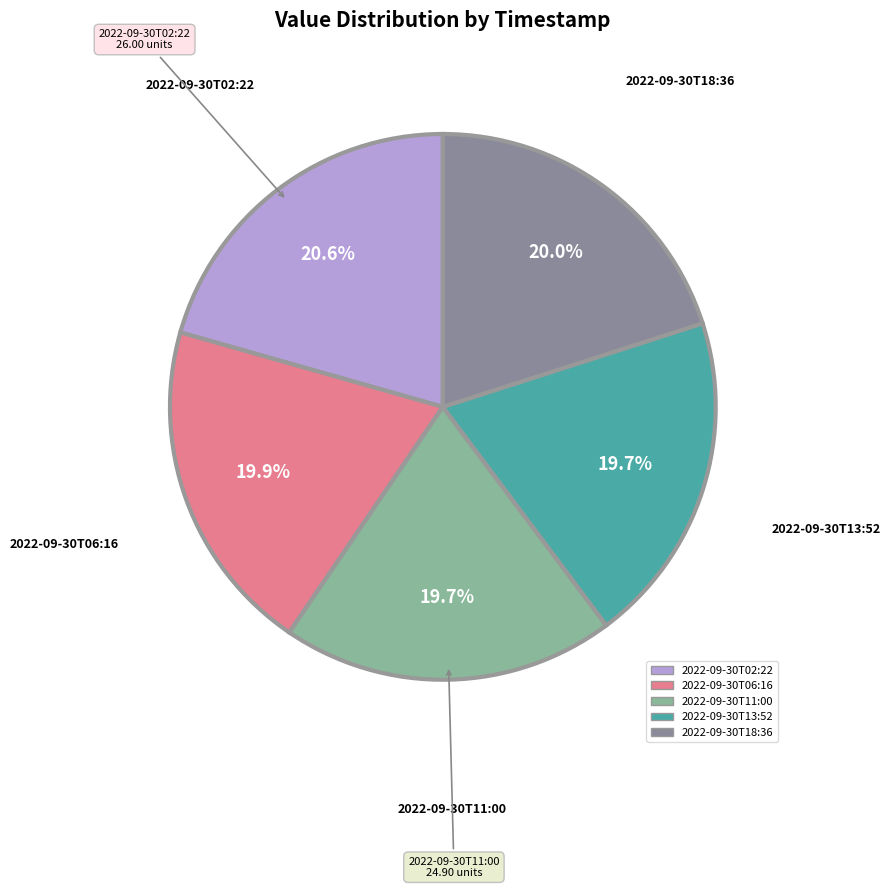

Combined, what portion of the pie is 2022-09-30T11:00 and 2022-09-30T06:16?

39.6%